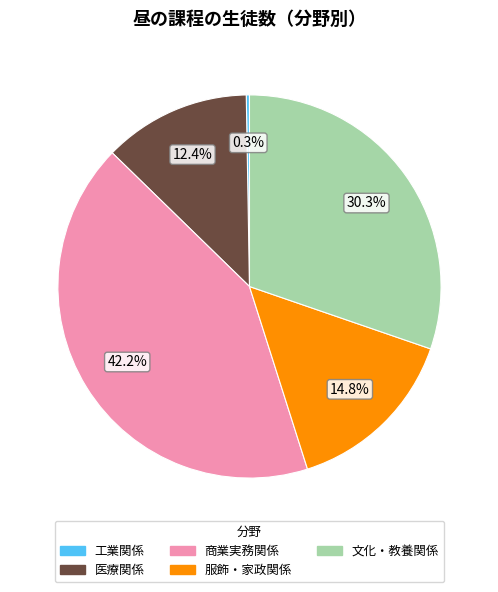

Is there a majority slice in this chart?

No